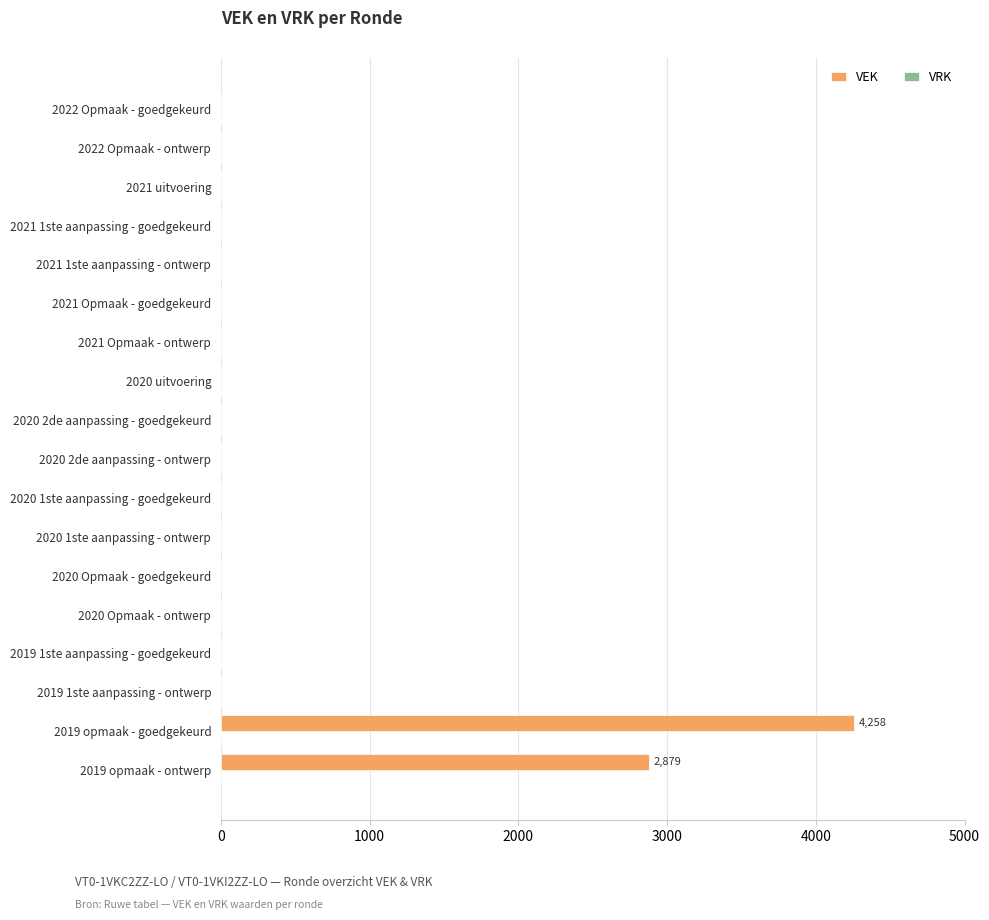

Reading bottom to top, list all the values displayed in this chart.

2019 opmaak - ontwerp=2879	2019 opmaak - goedgekeurd=4258	2019 1ste aanpassing - ontwerp=0	2019 1ste aanpassing - goedgekeurd=0	2020 Opmaak - ontwerp=0	2020 Opmaak - goedgekeurd=0	2020 1ste aanpassing - ontwerp=0	2020 1ste aanpassing - goedgekeurd=0	2020 2de aanpassing - ontwerp=0	2020 2de aanpassing - goedgekeurd=0	2020 uitvoering=0	2021 Opmaak - ontwerp=0	2021 Opmaak - goedgekeurd=0	2021 1ste aanpassing - ontwerp=0	2021 1ste aanpassing - goedgekeurd=0	2021 uitvoering=0	2022 Opmaak - ontwerp=0	2022 Opmaak - goedgekeurd=0